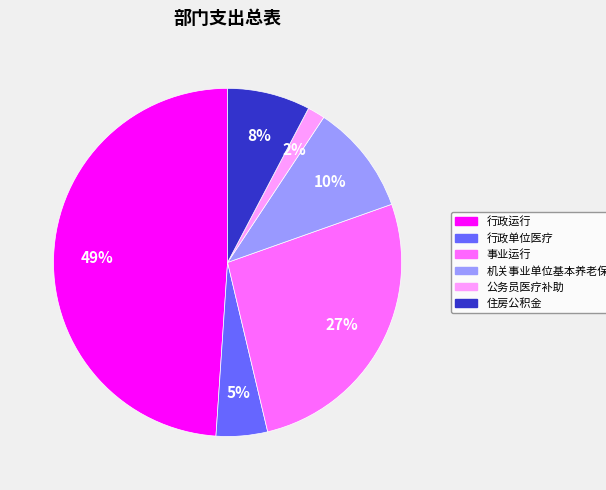

To the nearest percent, what is the difference between the largest and smallest slice percentages?

47%